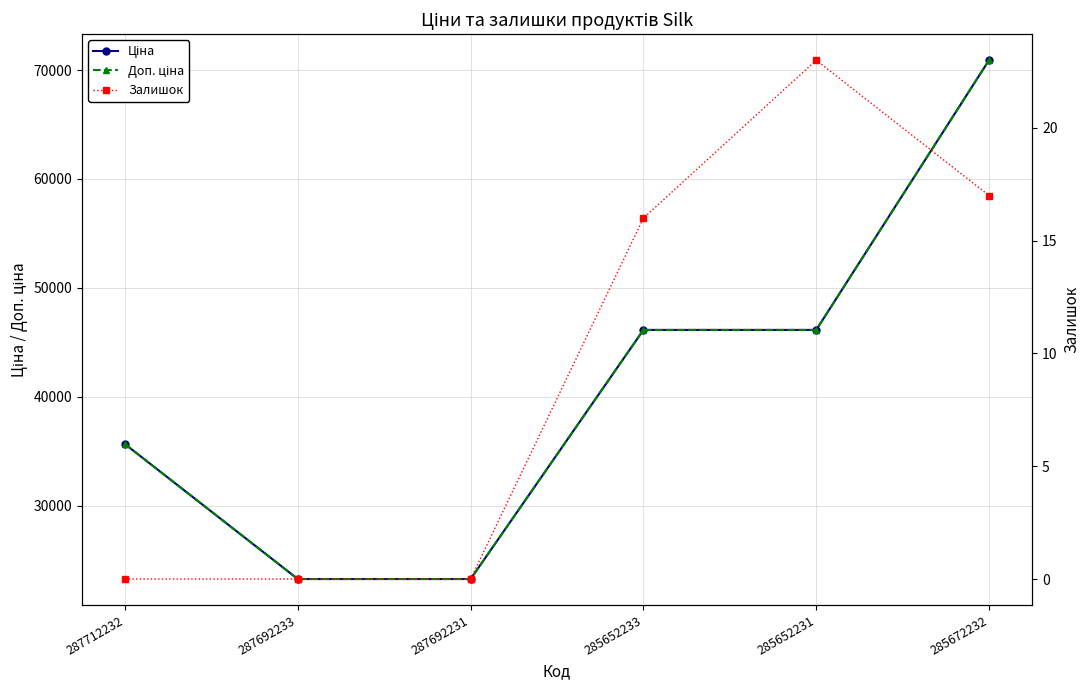

Rank the series at 285672232 from lowest to highest value.

Залишок, Ціна, Доп. ціна